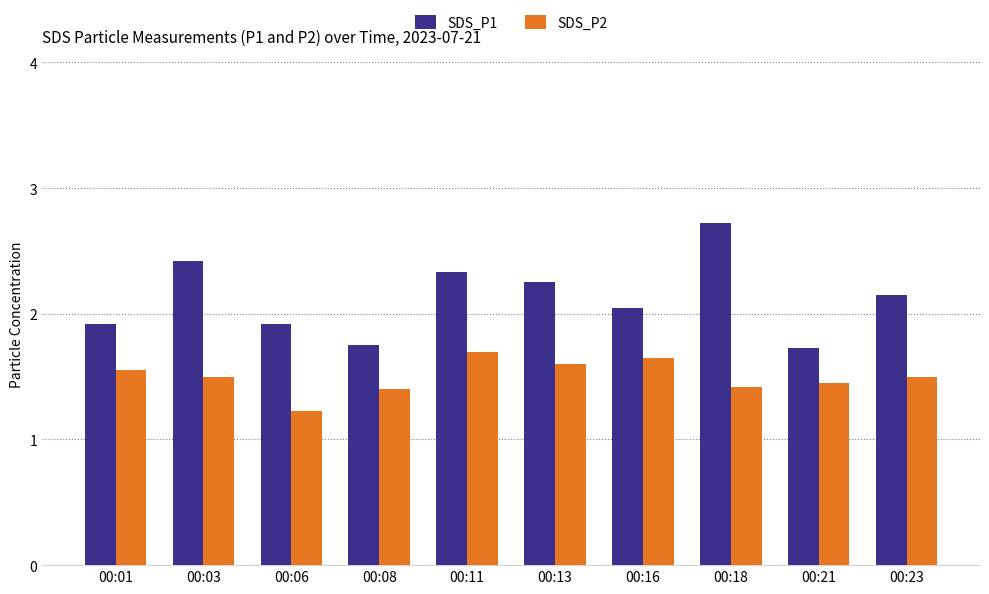

Is it true that SDS_P1 equals 1.9 at 00:01?

True